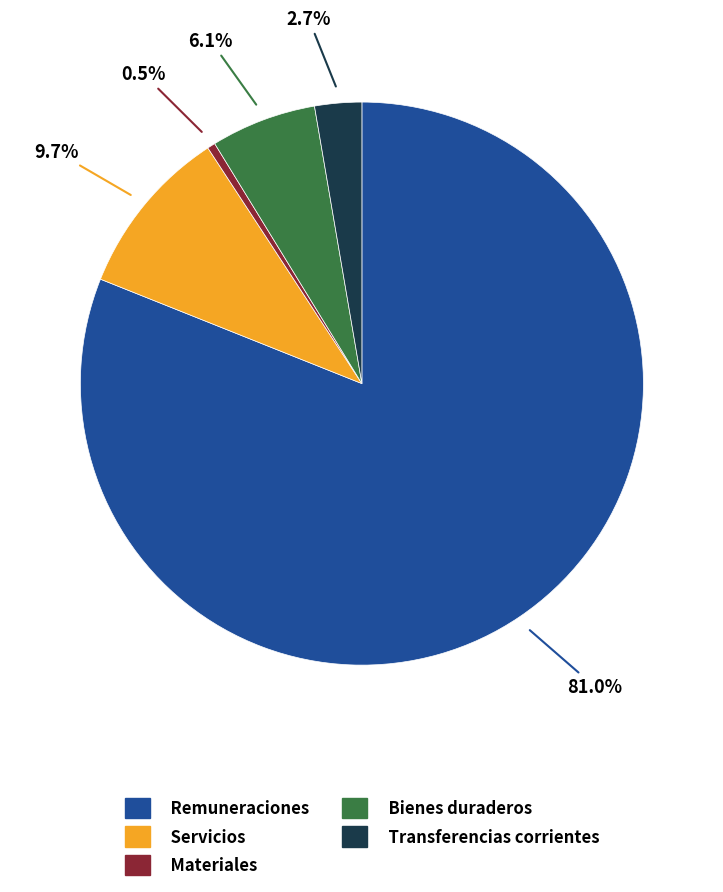

Does Remuneraciones represent more than half of the total?

Yes